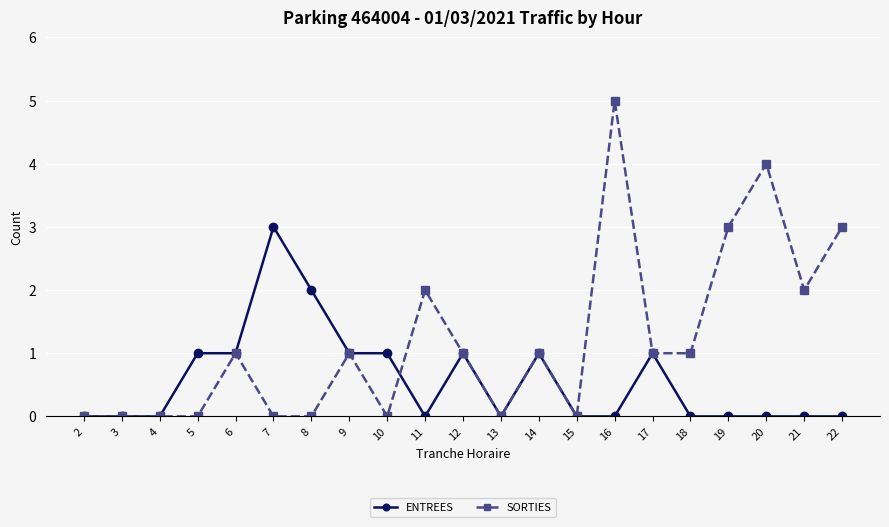

Which series changed the most between 2 and 10?

ENTREES